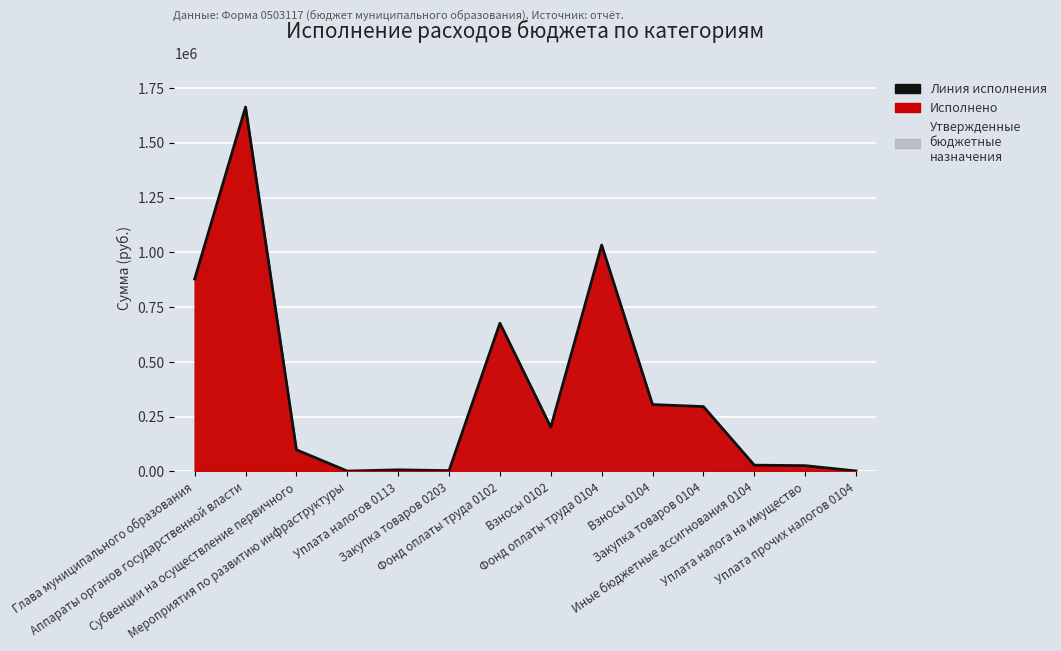

How many lines are shown in the chart?

1